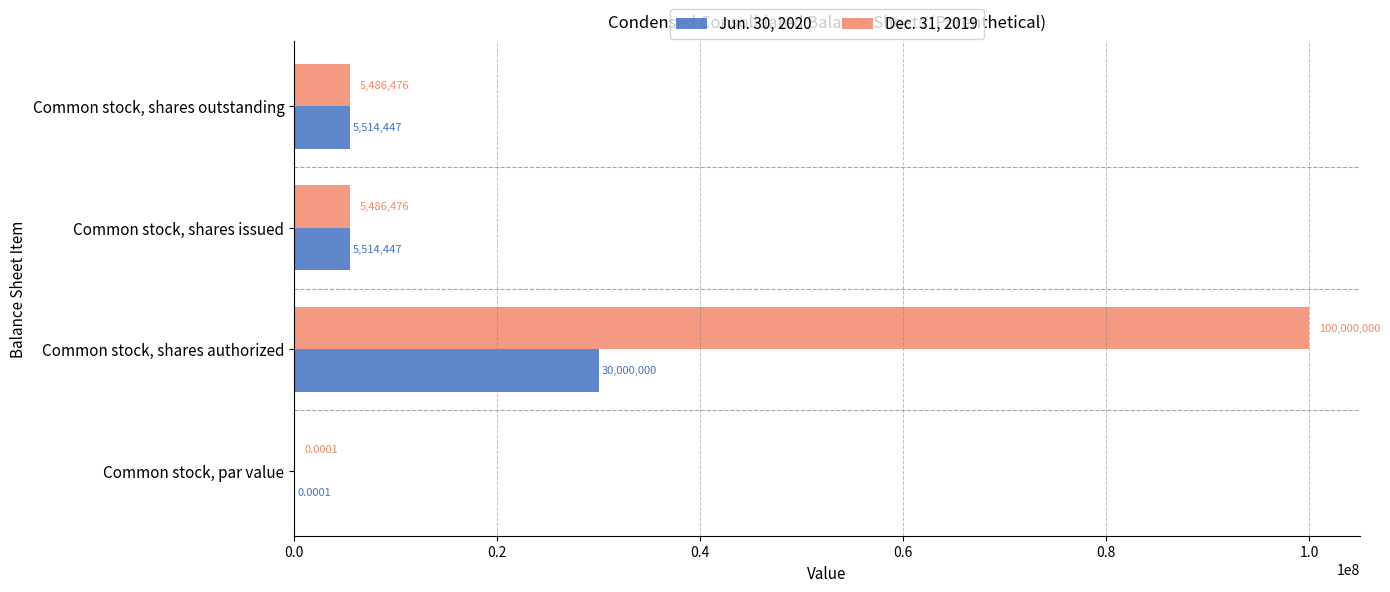

Between Common stock, par value and Common stock, shares issued, which series saw the biggest shift?

Jun. 30, 2020